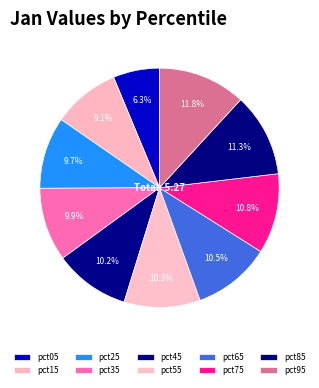

To the nearest percent, what percentage of the pie is pct65?

11%